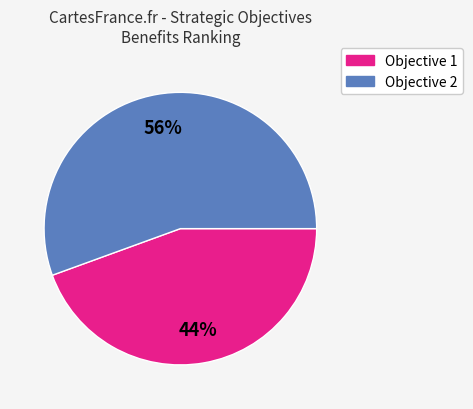

To the nearest percent, what is the average slice percentage?

50%